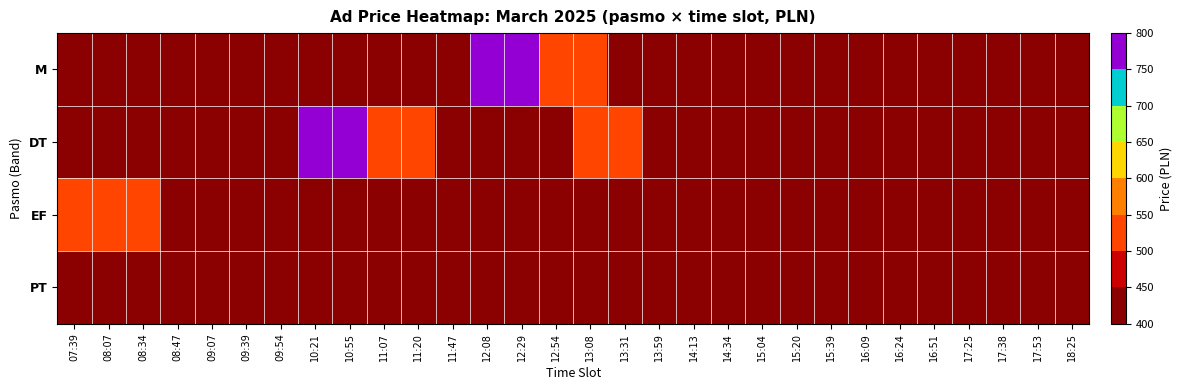

At how many categories does at least one series exceed 735?

4